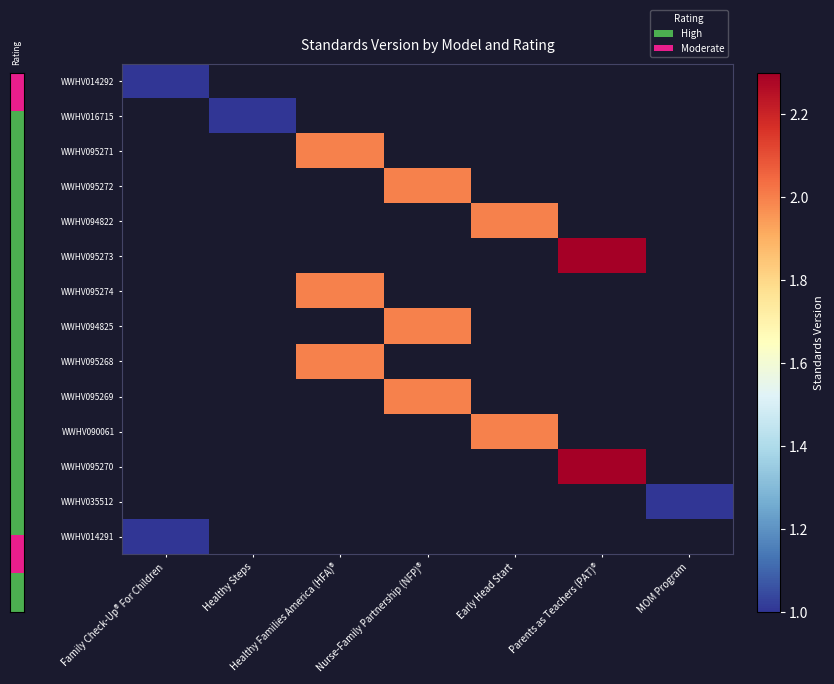

Is it true that WWHV094822 equals 0.6 at Early Head Start?

False